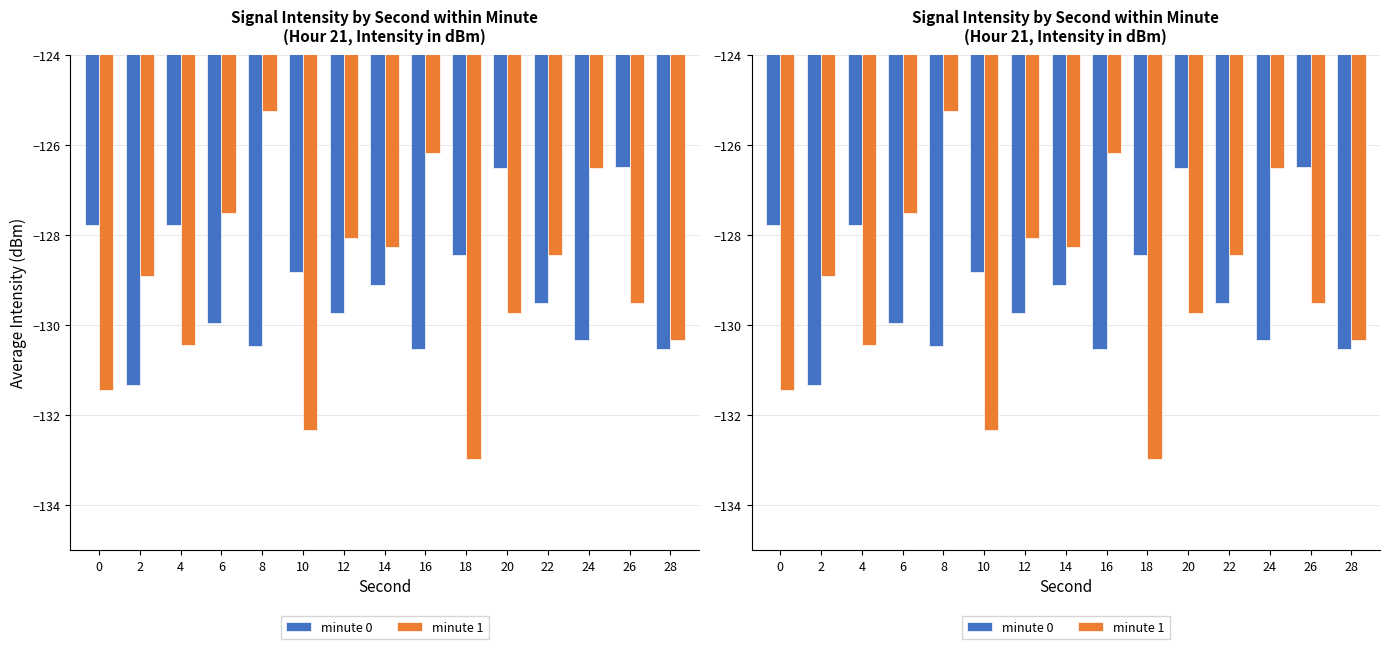

Reading left to right, transcribe all the data shown in this chart.

minute 0: 0=-127.8	2=-131.3	4=-127.8	6=-129.9	8=-130.5	10=-128.8	12=-129.7	14=-129.1	16=-130.5	18=-128.4	20=-126.5	22=-129.5	24=-130.3	26=-126.5	28=-130.5
minute 1: 0=-131.4	2=-128.9	4=-130.4	6=-127.5	8=-125.2	10=-132.3	12=-128.1	14=-128.3	16=-126.2	18=-133.0	20=-129.7	22=-128.4	24=-126.5	26=-129.5	28=-130.3